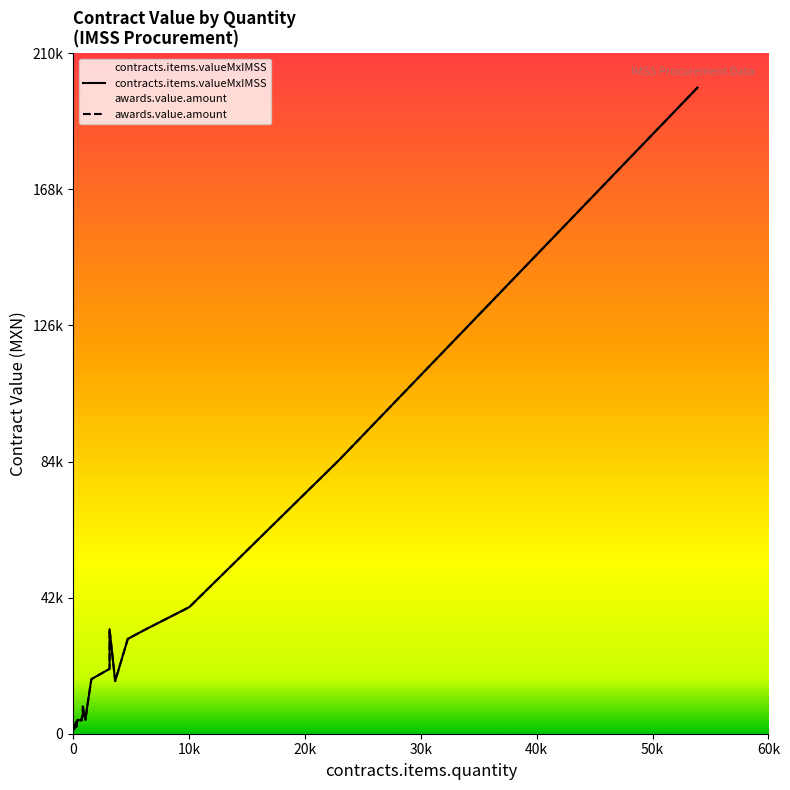

In contracts.items.valueMxIMSS, how many points are higher than both neighbors (excluding endpoints)?

4